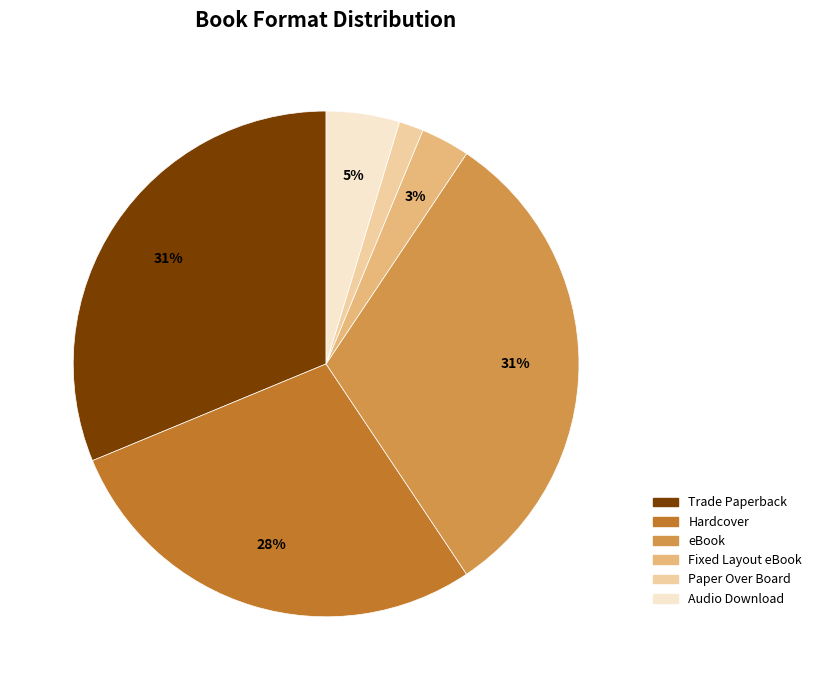

To the nearest percent, what portion does eBook represent?

31%